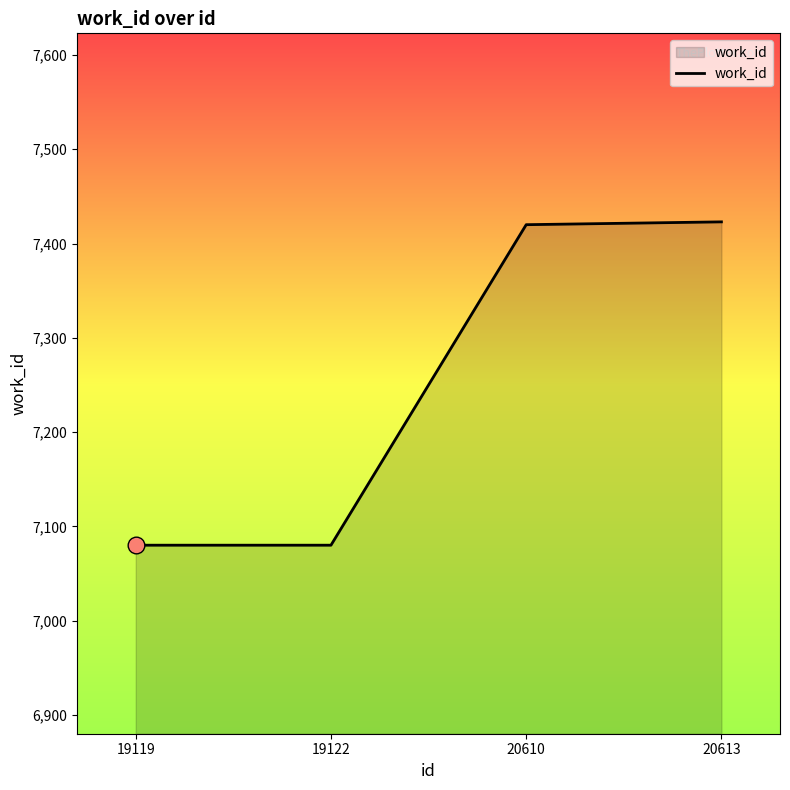

What is the greatest value displayed?

7423